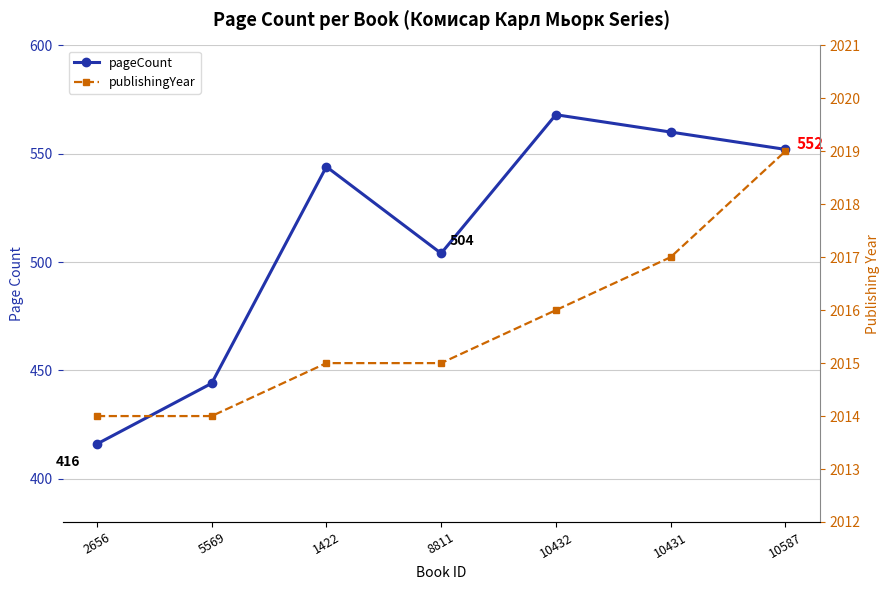

What is the label of the 2nd point from the right?

10431